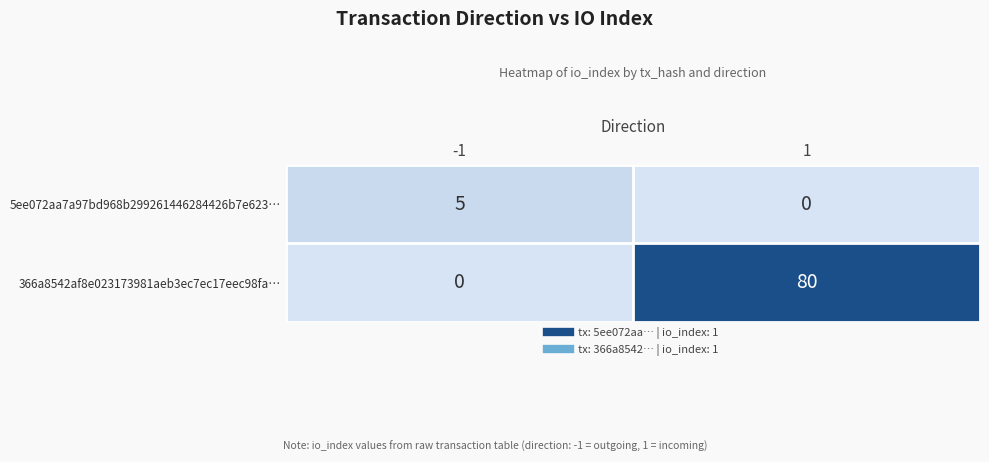

The value of 5ee072aa7a97bd968b299261446284426b7e623… at -1 is 9. True or false?

False